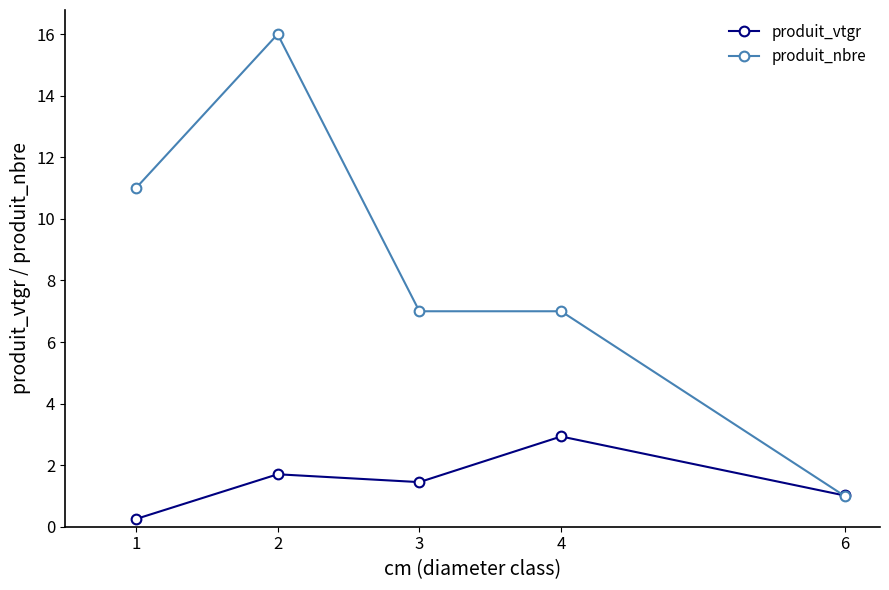

The value of produit_vtgr at 2 is 1.7. True or false?

True